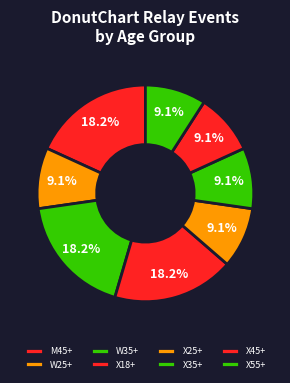

Is there a majority slice in this chart?

No